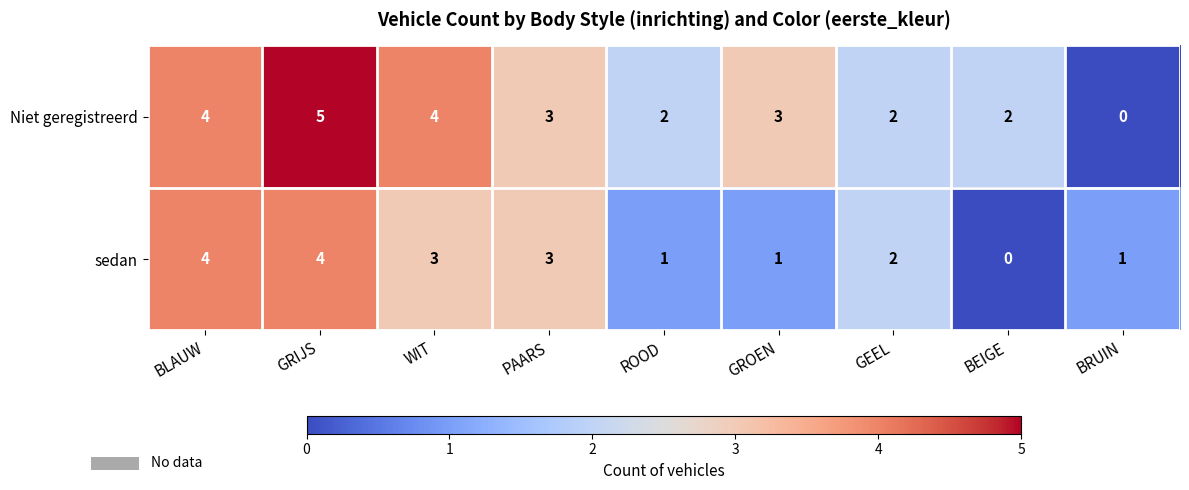

How many data points does each series have?

9